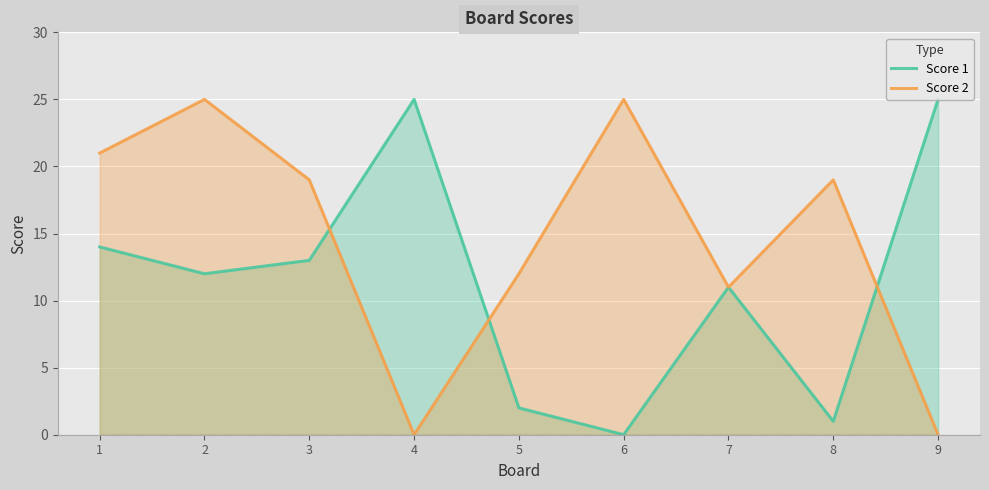

What is the value of the Score 1 point at the 1st from the left?

14